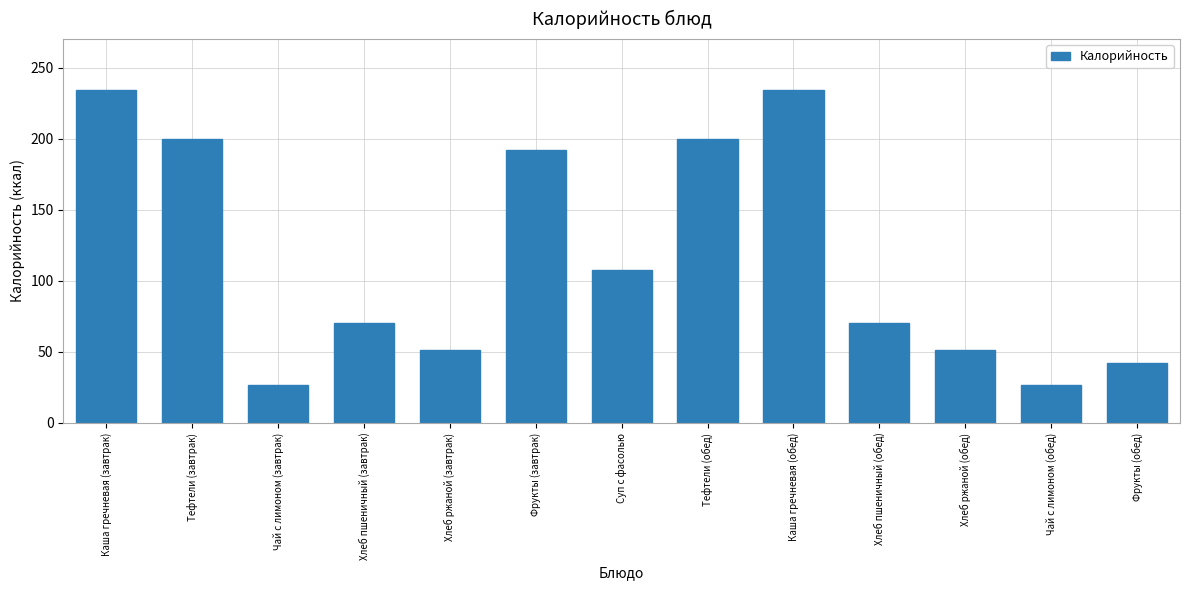

Approximately how many times larger is the value at Чай с лимоном (обед) compared to Хлеб ржаной (обед)?

0.5